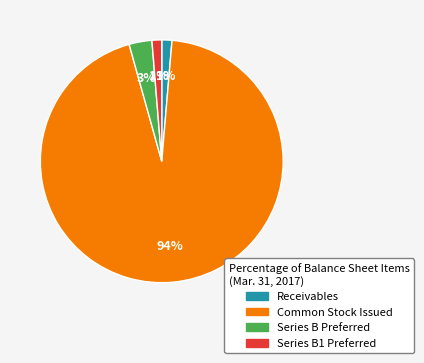

Which category accounts for the majority?

Common Stock Issued